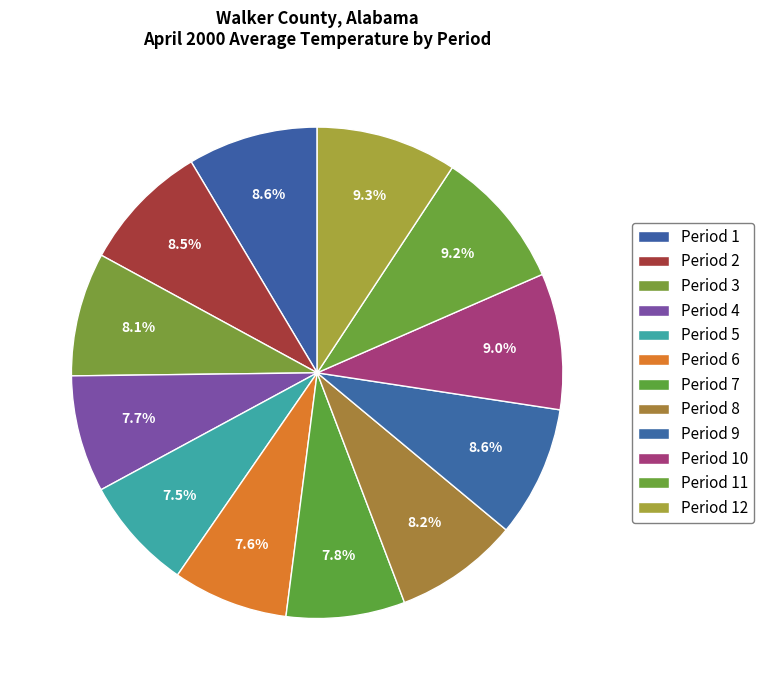

How many segments does this pie chart have?

12